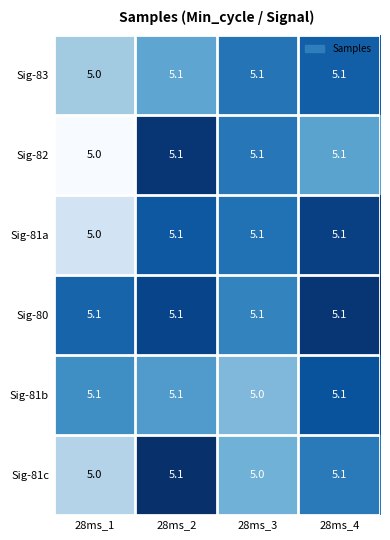

What is the difference between the highest and lowest values at 28ms_3?

0.1